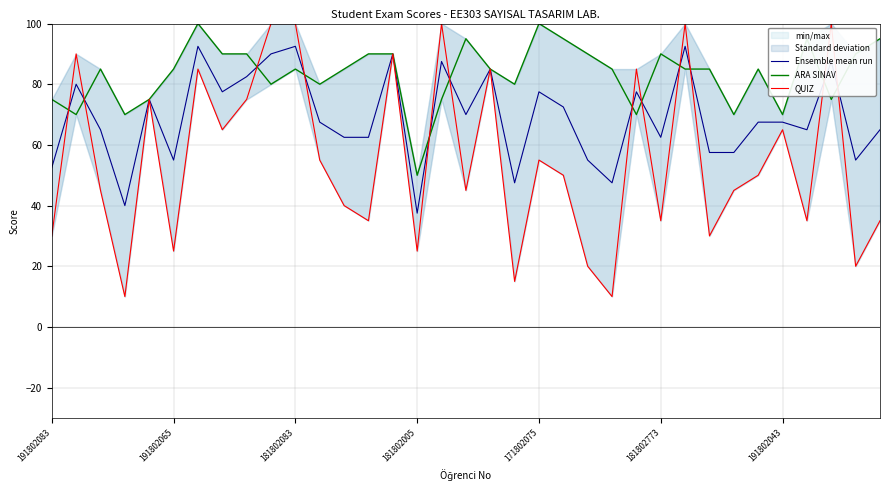

What are all the series names shown in the legend?

Ensemble mean run, ARA SINAV, QUIZ